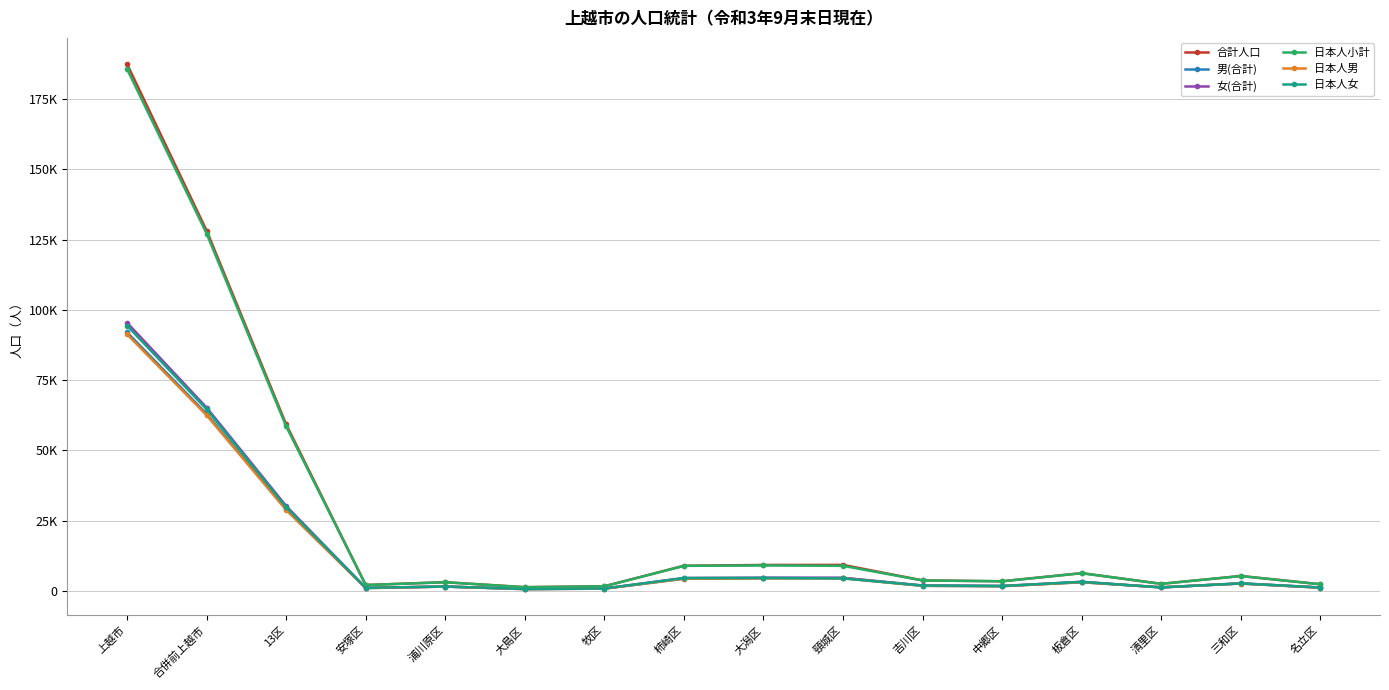

Reading right to left, extract all data points from this chart.

合計人口: 名立区=2367	三和区=5306	清里区=2512	板倉区=6317	中郷区=3434	吉川区=3734	頸城区=9260	大潟区=9232	柿崎区=8944	牧区=1644	大島区=1321	浦川原区=3095	安塚区=2098	13区=59264	合併前上越市=128214	上越市=187478
男(合計): 名立区=1153	三和区=2621	清里区=1275	板倉区=3080	中郷区=1685	吉川区=1801	頸城区=4596	大潟区=4527	柿崎区=4351	牧区=790	大島区=625	浦川原区=1533	安塚区=1004	13区=29041	合併前上越市=62985	上越市=92026
女(合計): 名立区=1214	三和区=2685	清里区=1237	板倉区=3237	中郷区=1749	吉川区=1933	頸城区=4664	大潟区=4705	柿崎区=4593	牧区=854	大島区=696	浦川原区=1562	安塚区=1094	13区=30223	合併前上越市=65229	上越市=95452
日本人小計: 名立区=2355	三和区=5285	清里区=2507	板倉区=6296	中郷区=3413	吉川区=3709	頸城区=8912	大潟区=9065	柿崎区=8912	牧区=1637	大島区=1315	浦川原区=3079	安塚区=2076	13区=58561	合併前上越市=127159	上越市=185720
日本人男: 名立区=1152	三和区=2611	清里区=1275	板倉区=3076	中郷区=1676	吉川区=1795	頸城区=4480	大潟区=4449	柿崎区=4345	牧区=788	大島区=624	浦川原区=1529	安塚区=1003	13区=28803	合併前上越市=62519	上越市=91322
日本人女: 名立区=1203	三和区=2674	清里区=1232	板倉区=3220	中郷区=1737	吉川区=1914	頸城区=4432	大潟区=4616	柿崎区=4567	牧区=849	大島区=691	浦川原区=1550	安塚区=1073	13区=29758	合併前上越市=64640	上越市=94398